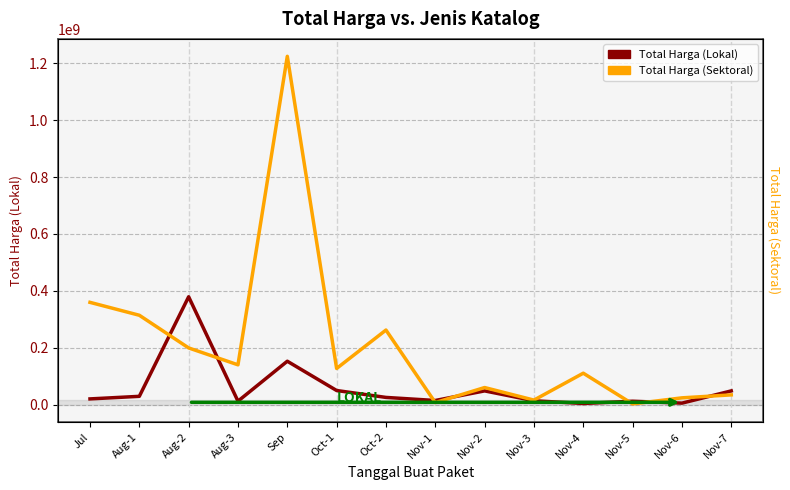

True or false: Total Harga (Lokal) has a value of 19950000 at Jul.

True